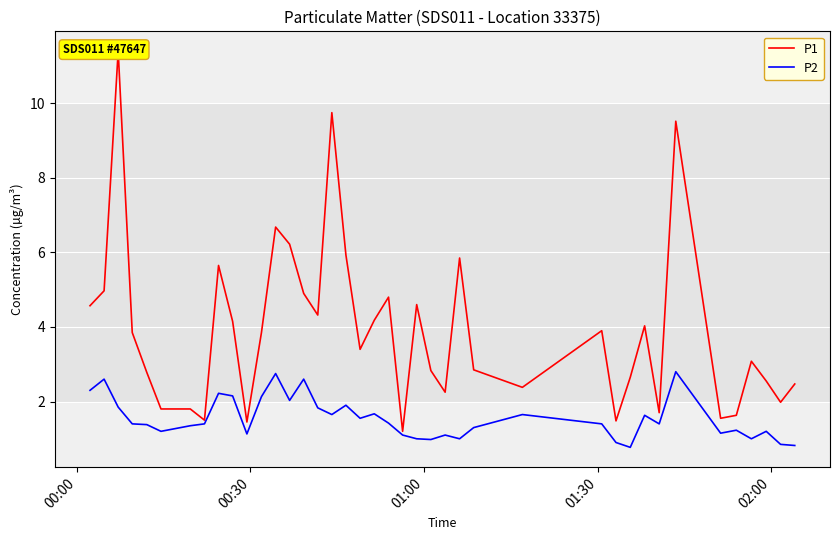

What is the maximum value for P2?

2.8